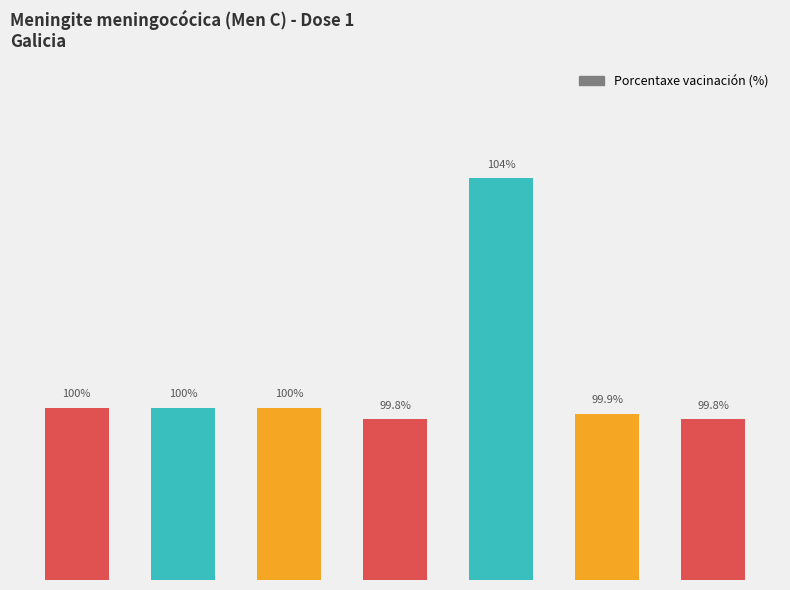

Count the number of categories in the chart.

7